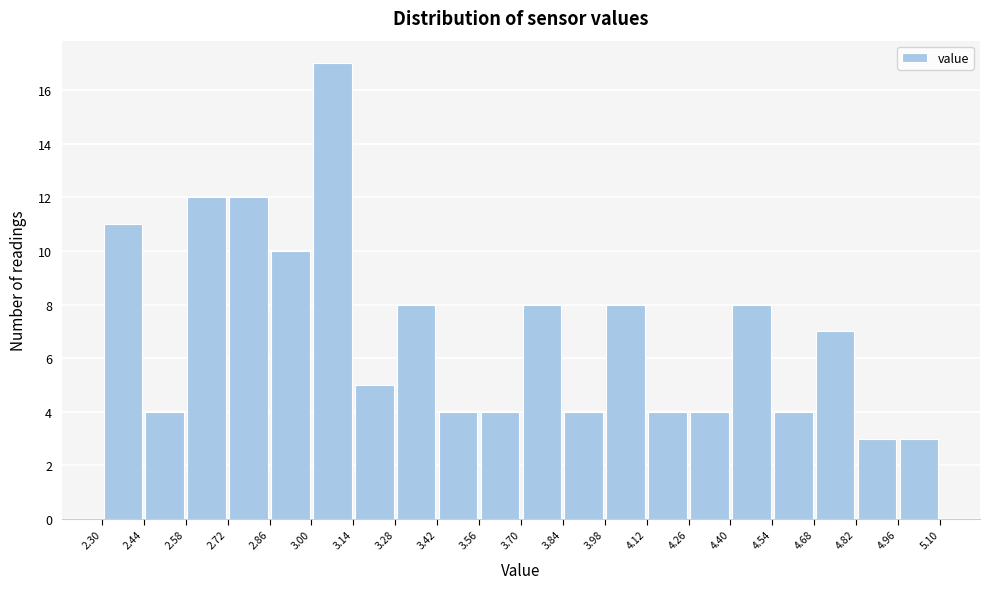

Reading left to right, transcribe this chart: for each bar, give the range it covers on the x-axis and its height. The values are not printed on the chart, so give them approximately, as read against the axis.

2.30 to 2.44: 11
2.44 to 2.58: 4
2.58 to 2.72: 12
2.72 to 2.86: 12
2.86 to 3.00: 10
3.00 to 3.14: 17
3.14 to 3.28: 5
3.28 to 3.42: 8
3.42 to 3.56: 4
3.56 to 3.70: 4
3.70 to 3.84: 8
3.84 to 3.98: 4
3.98 to 4.12: 8
4.12 to 4.26: 4
4.26 to 4.40: 4
4.40 to 4.54: 8
4.54 to 4.68: 4
4.68 to 4.82: 7
4.82 to 4.96: 3
4.96 to 5.10: 3